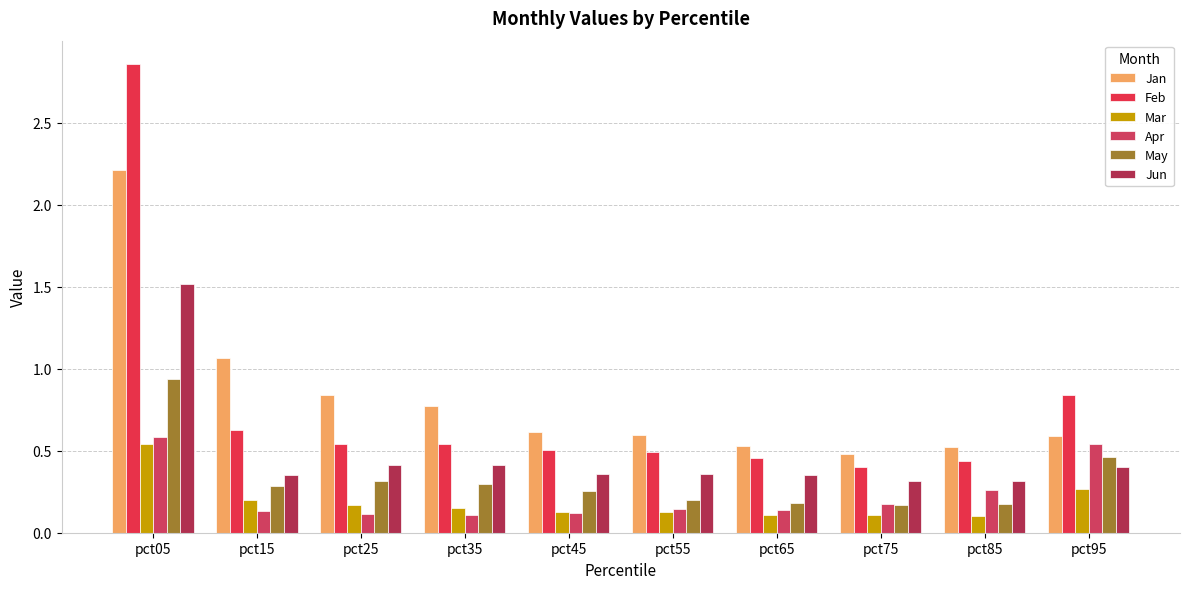

What is the approximate value of Jan at pct95?

0.6